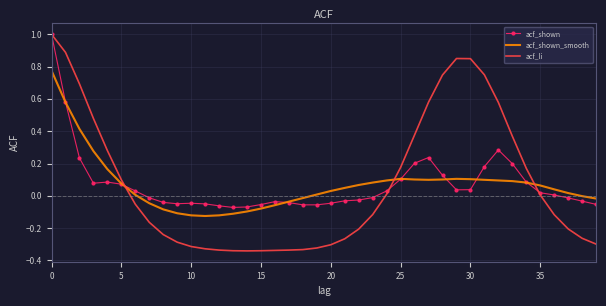

What are all the series names shown in the legend?

acf_shown, acf_shown_smooth, acf_li